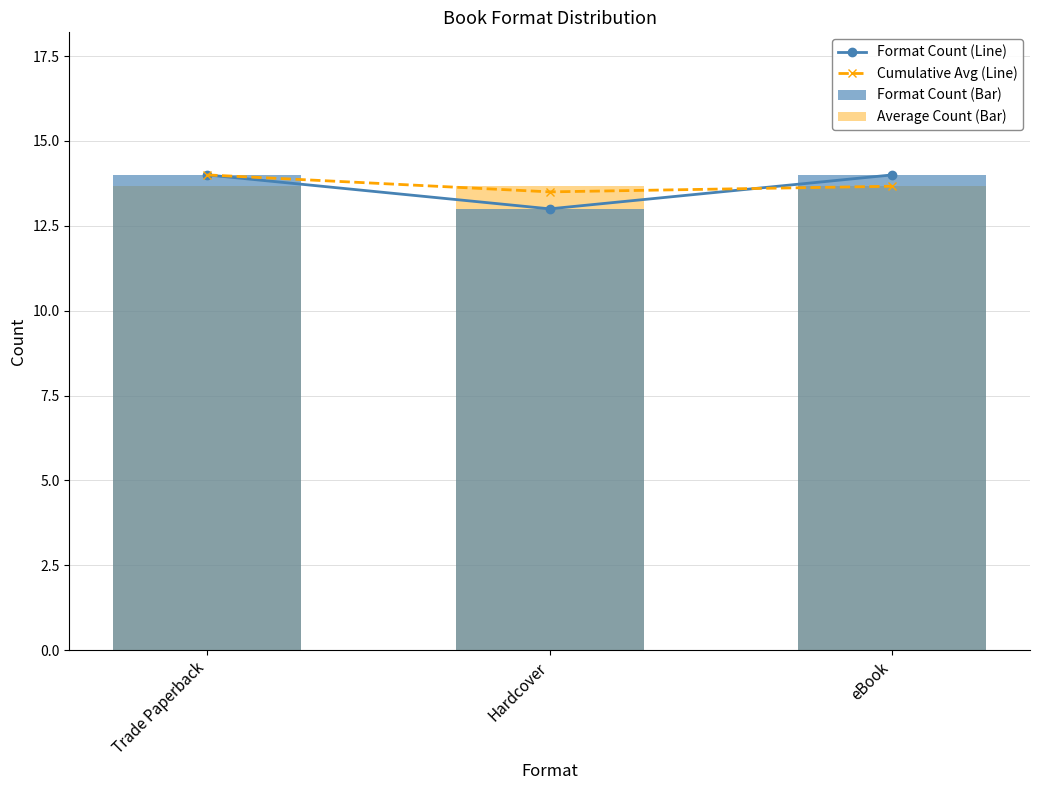

Which category has the lowest value across all series?

Hardcover